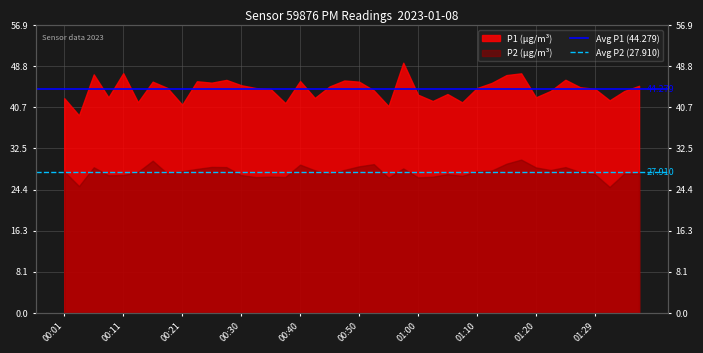

Read the Avg P1 (44.279) value at 00:01.

44.3